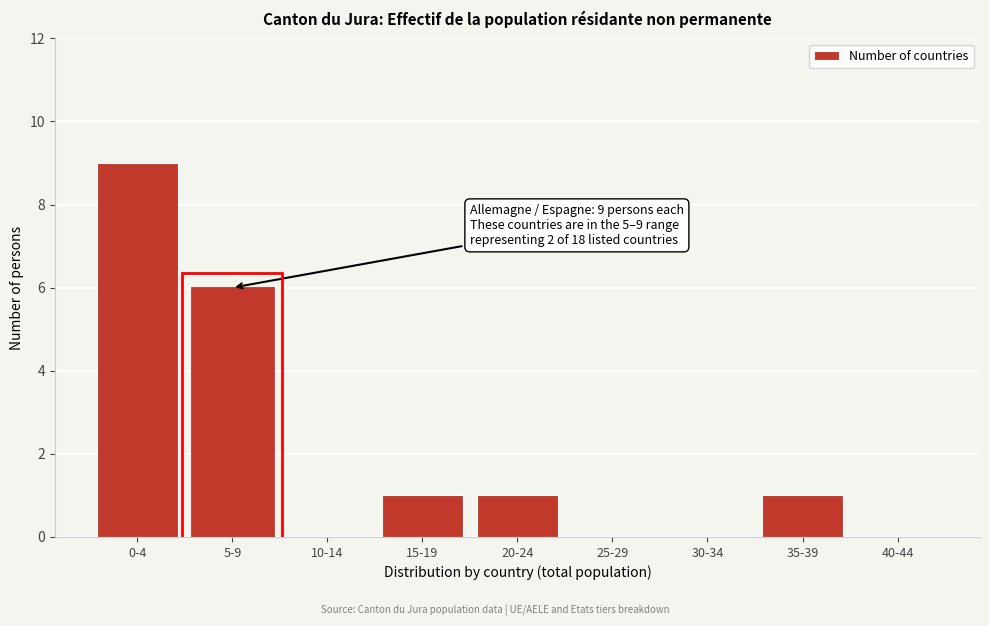

Reading left to right, extract all data points from this chart.

0-4=9	5-9=6	10-14=0	15-19=1	20-24=1	25-29=0	30-34=0	35-39=1	40-44=0